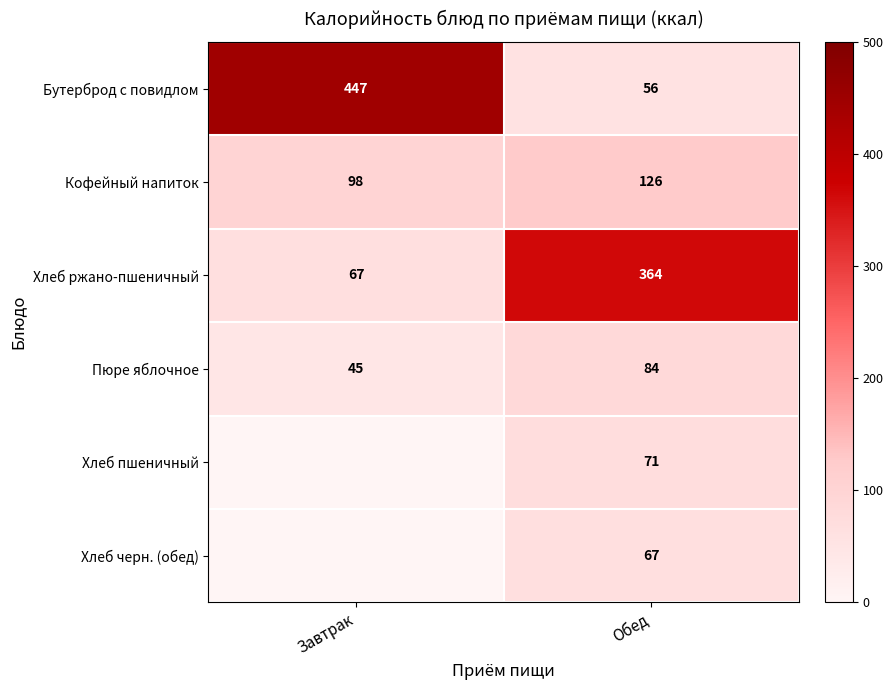

List the labels in order of Кофейный напиток value, largest first.

Обед, Завтрак